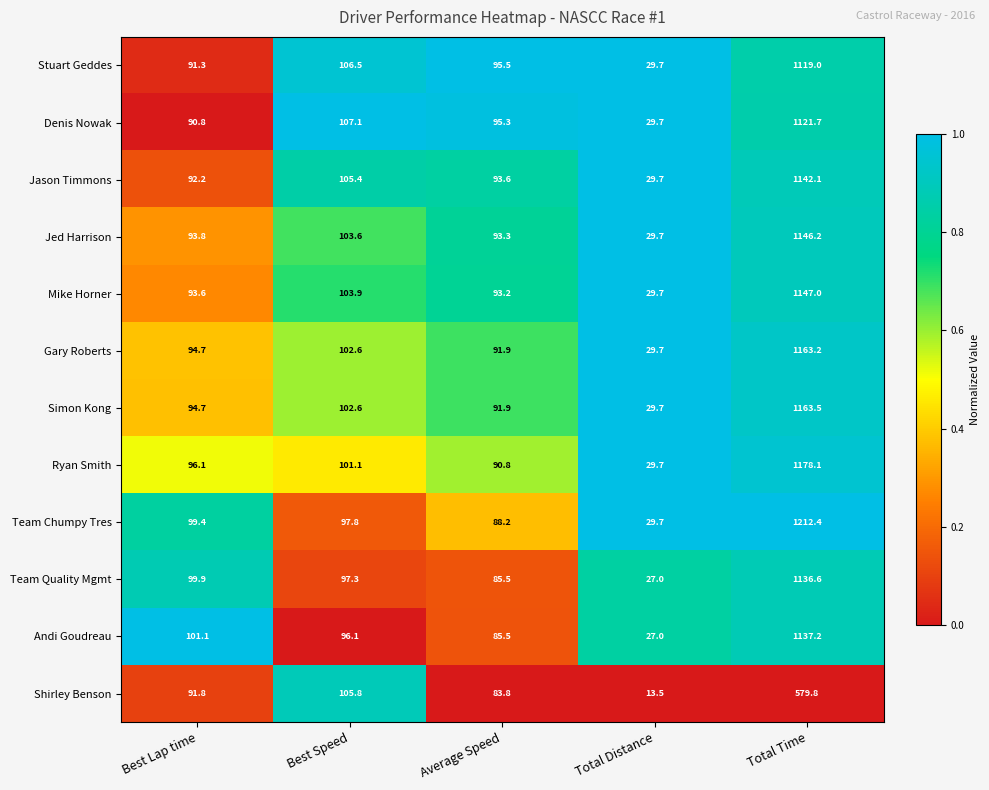

What is the highest value of the Stuart Geddes series?

1119.0